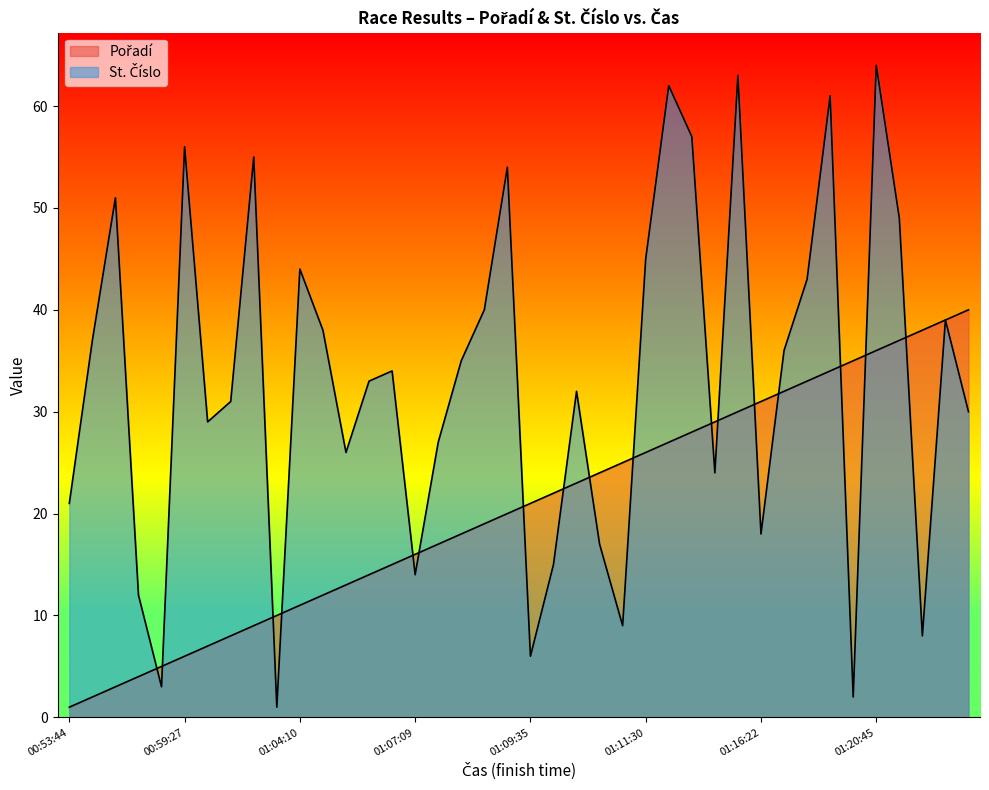

Which has a higher value, 00:53:44 or 00:58:10?

00:58:10